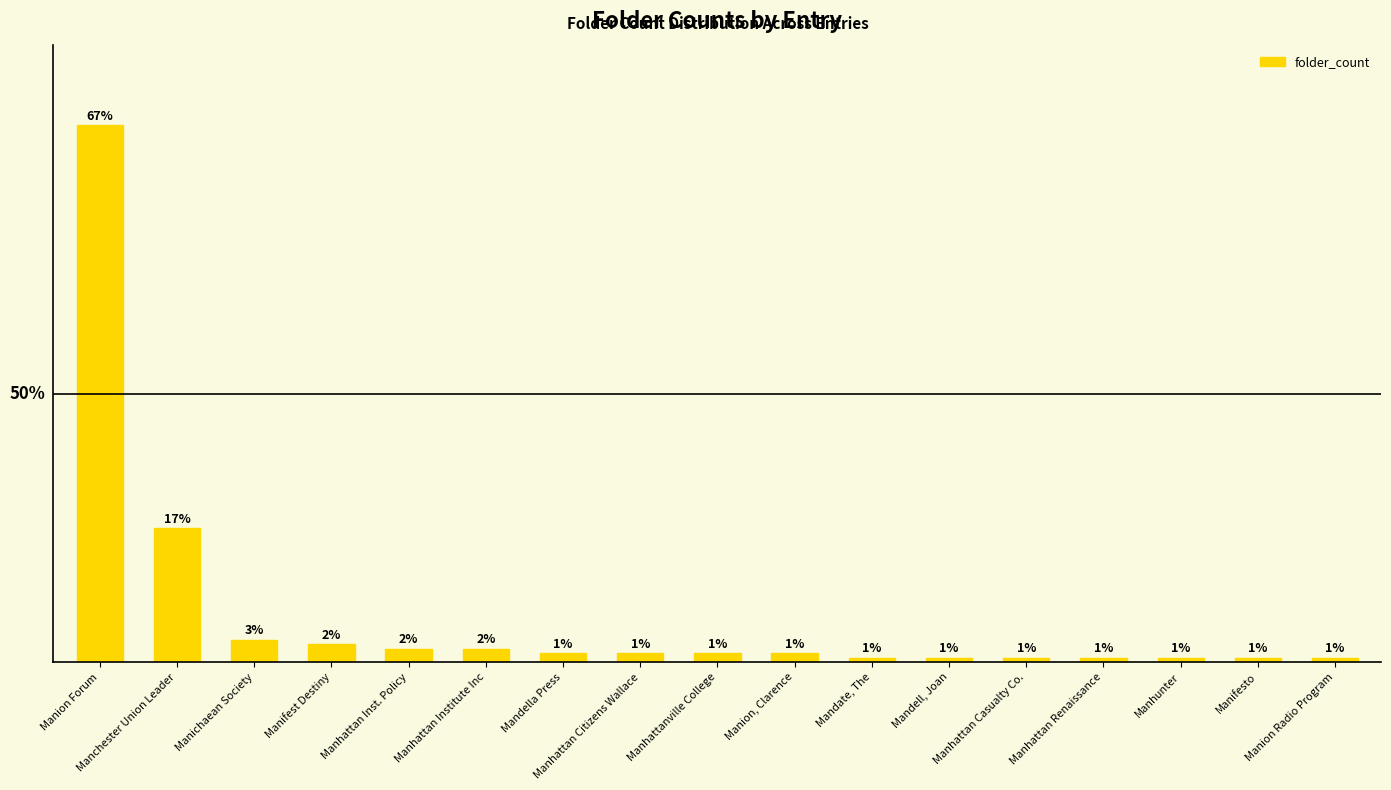

What is the label of the 12th bar from the right?

Manhattan Institute Inc